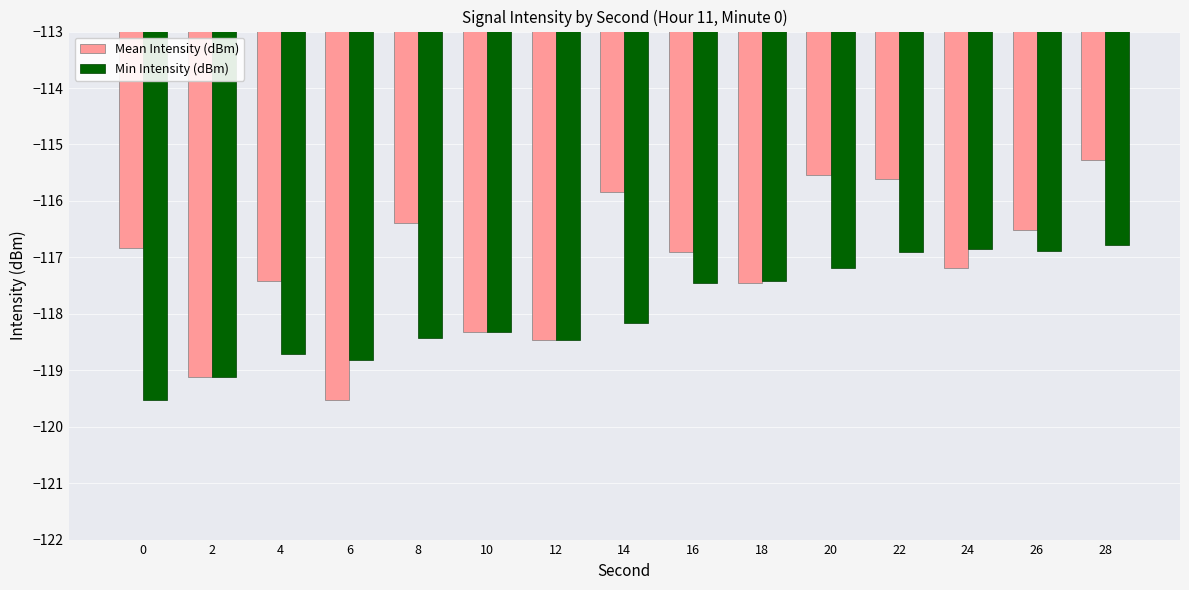

Does the chart contain stacked bars?

No